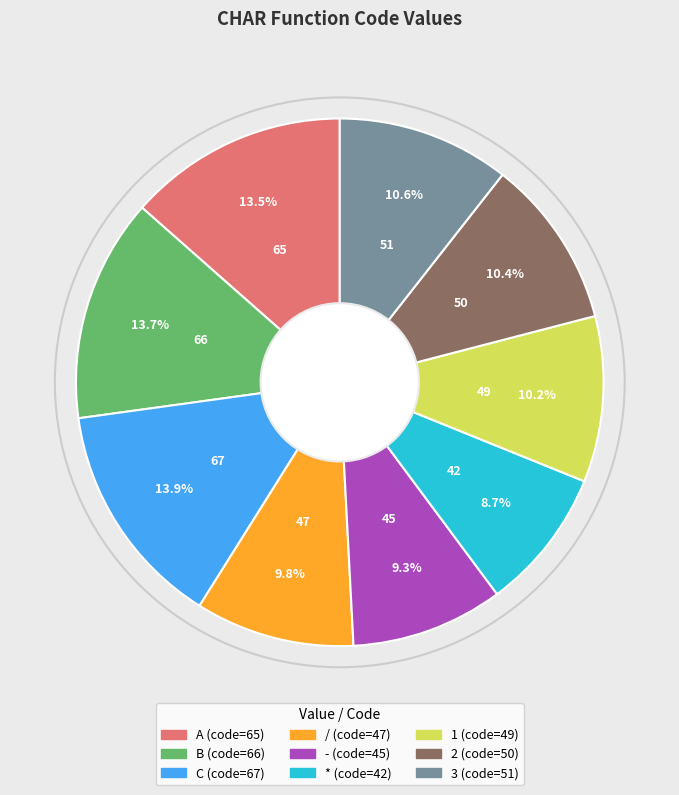

To the nearest percent, what is the difference between the largest and smallest slice percentages?

5%